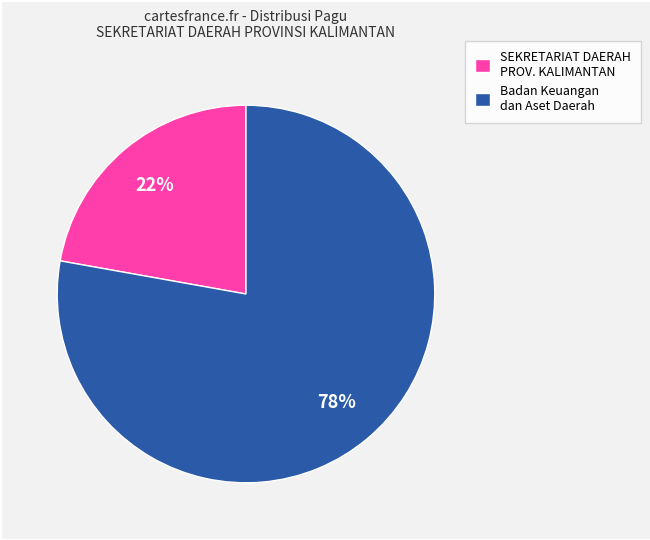

Count the number of slices in the pie.

2